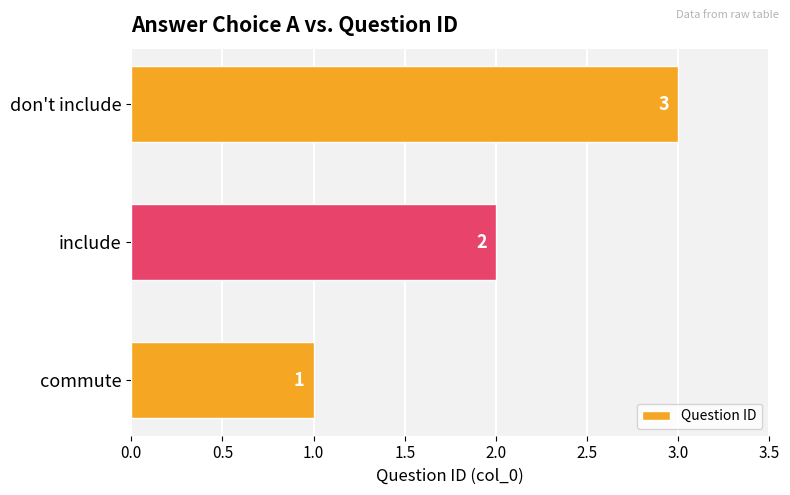

How many data points are less than 2?

1